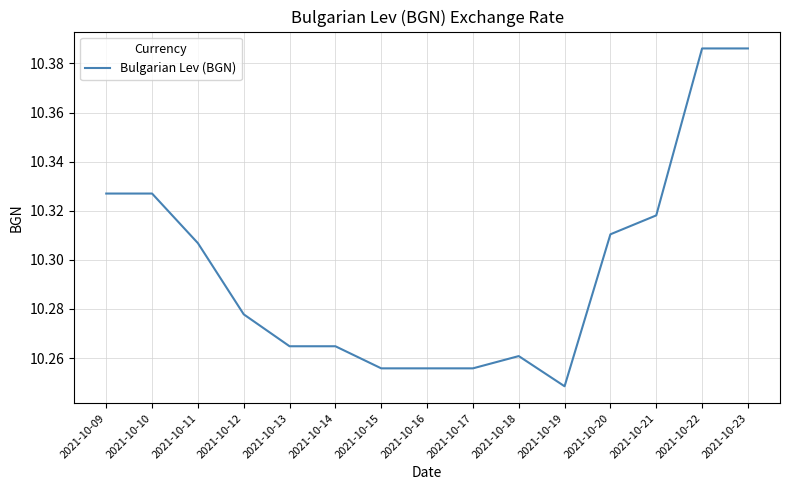

What is the difference between the maximum and second lowest values?

0.1